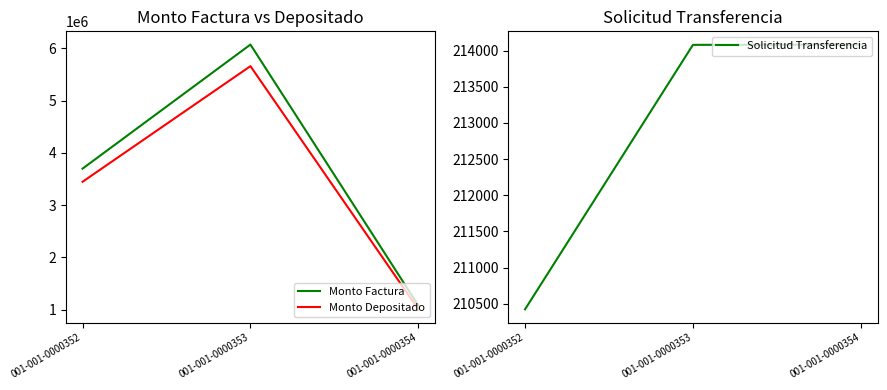

Rank the categories by Solicitud Transferencia value from highest to lowest.

001-001-0000354, 001-001-0000353, 001-001-0000352